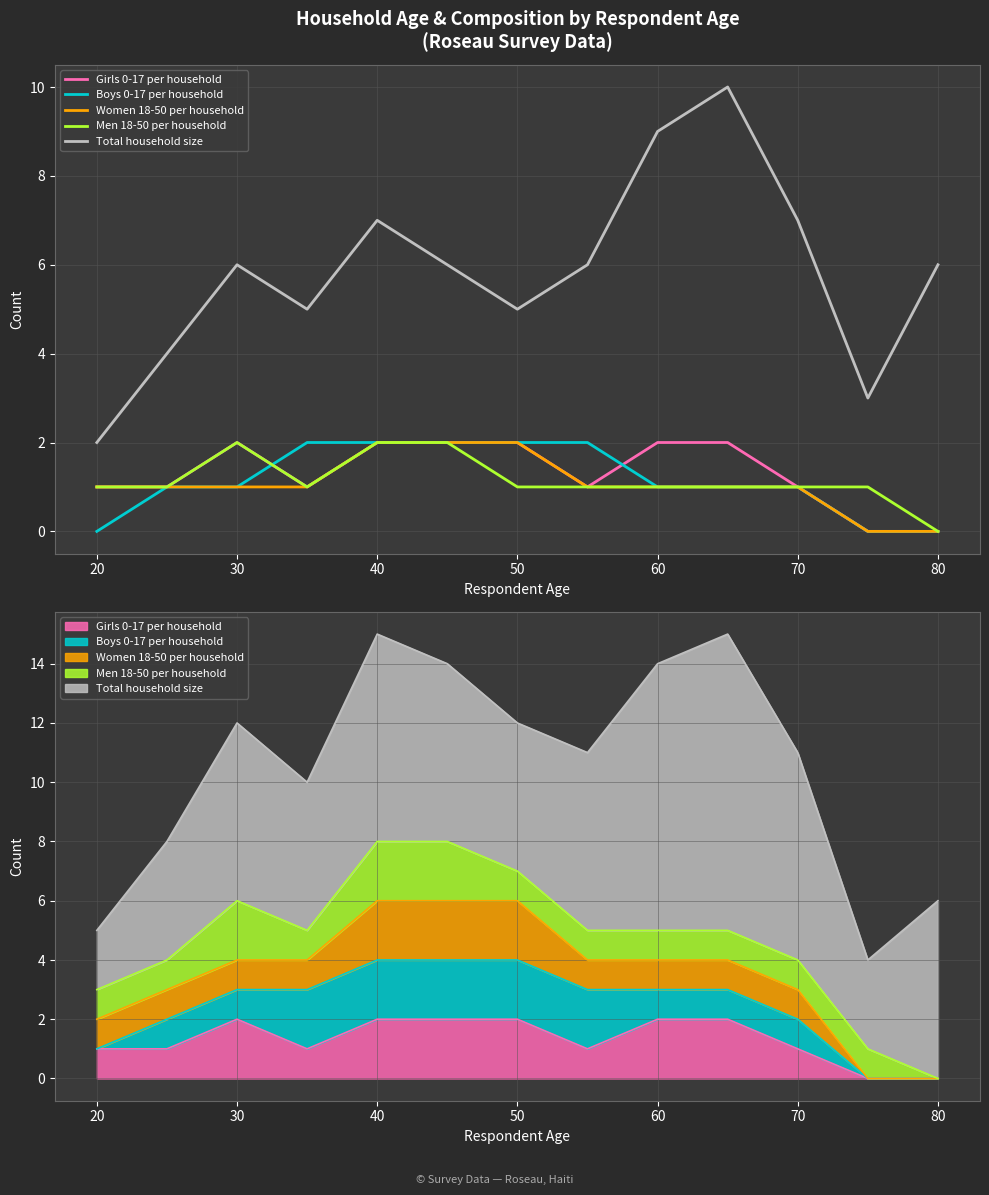

What is the difference between the second highest and second lowest values in the Total household size series?

6